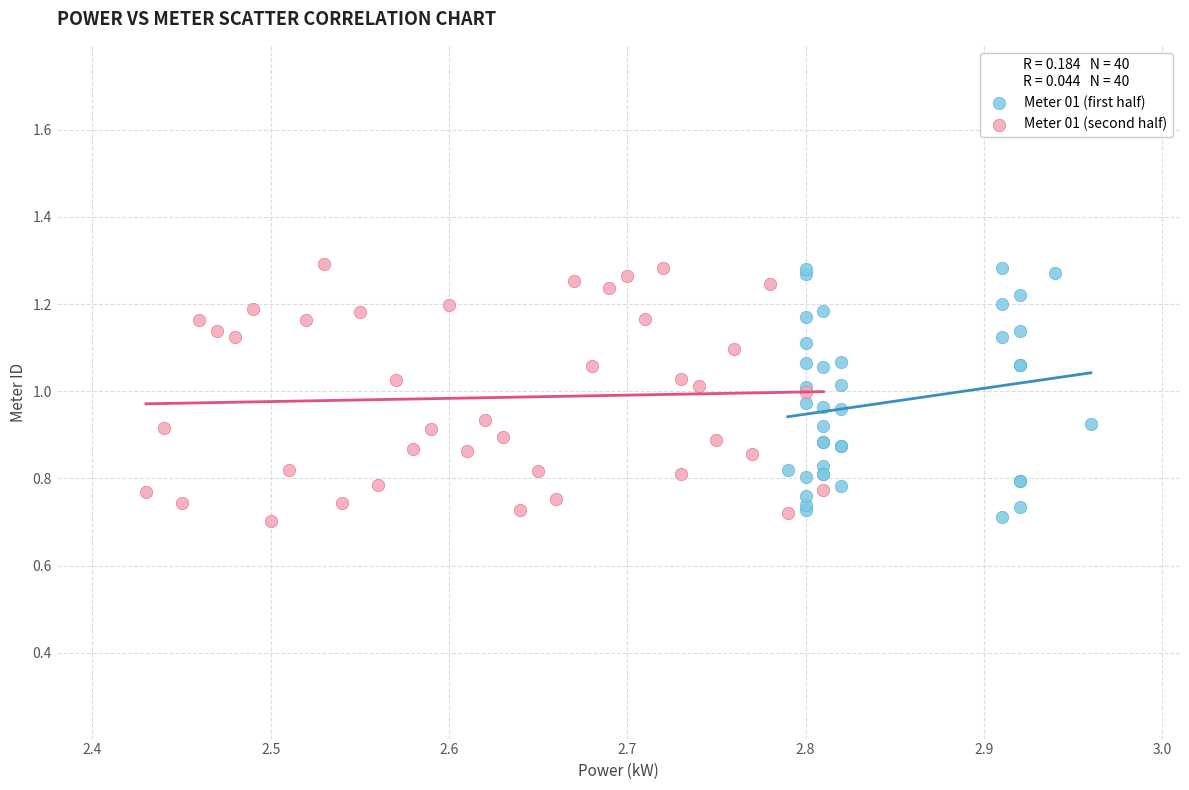

What are all the series names shown in the legend?

Meter 01 (first half), Meter 01 (second half)